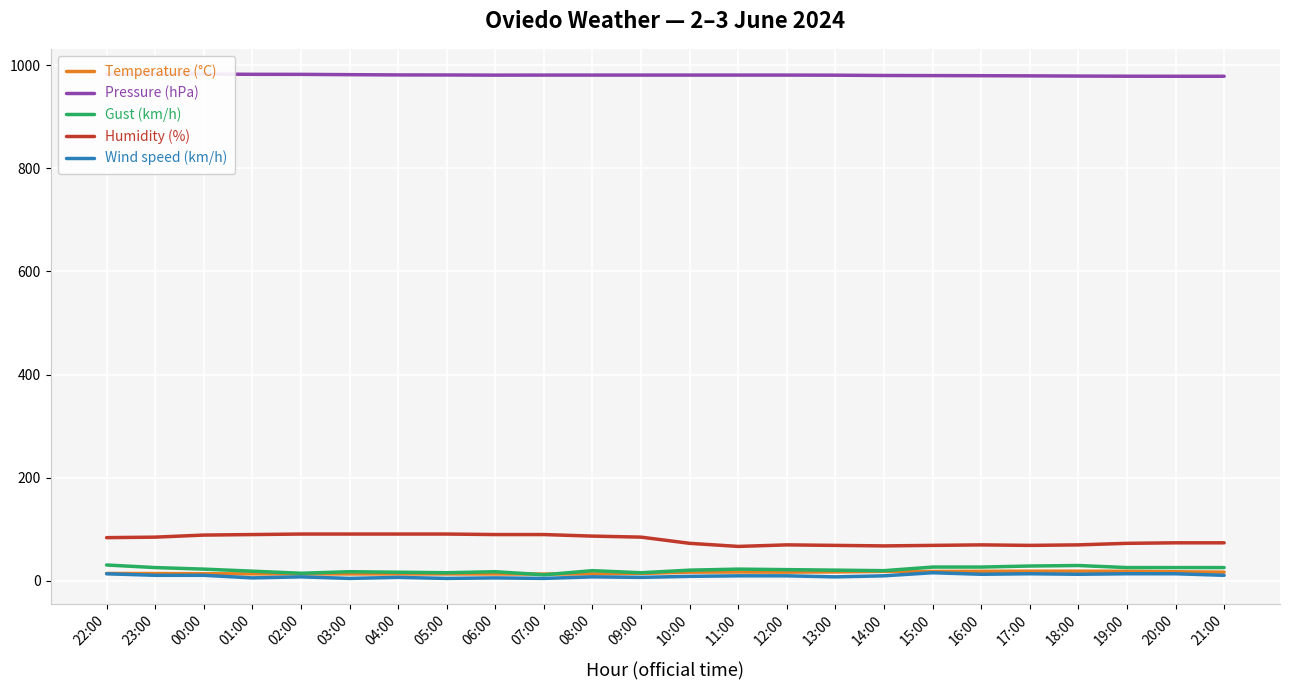

At 11:00, list the series in order from largest to smallest.

Pressure (hPa), Humidity (%), Gust (km/h), Temperature (°C), Wind speed (km/h)